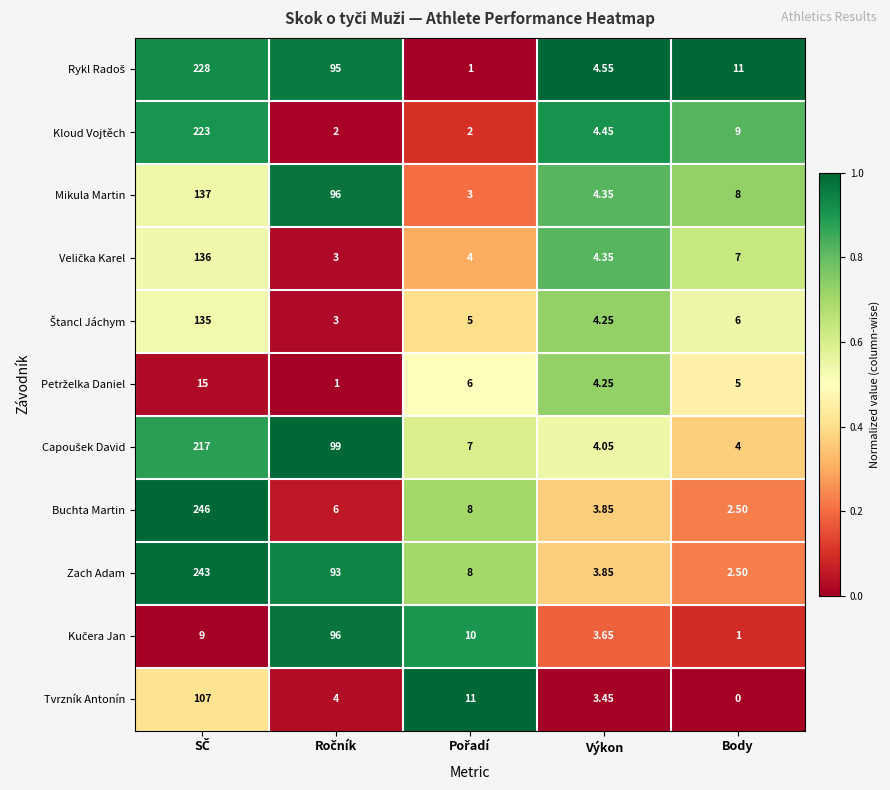

What is the difference between the highest and lowest values at Body?

11.0